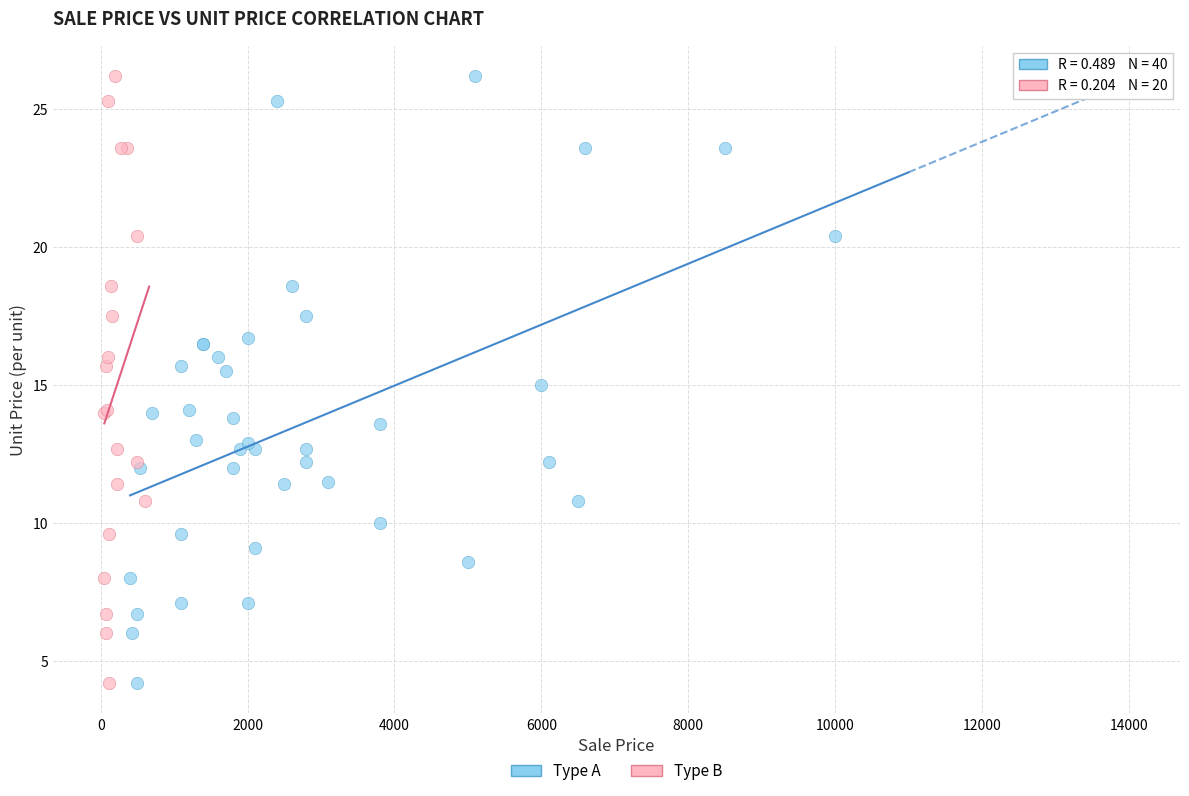

What are all the series names shown in the legend?

Type A, Type B